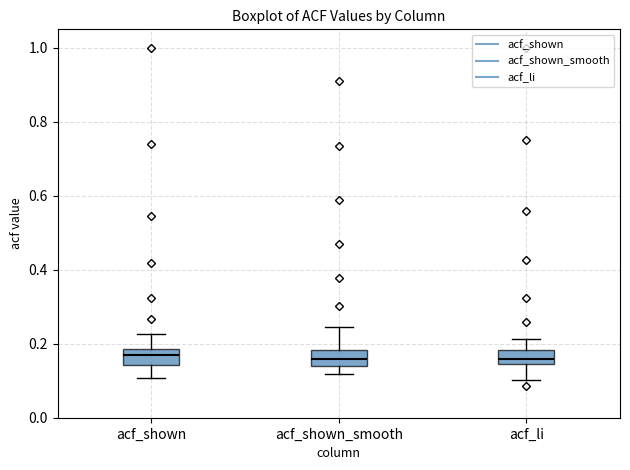

Reading left to right, transcribe this box plot: for each box, give where its median line is, the range the box spans, and where its two whiskers end, as read against the y-axis. The values are not printed on the chart, so give them approximately, as read against the axis.

acf_shown: median 0.18 (just below the box's upper edge), box 0.14 to 0.18, whiskers 0.10 to 0.22
acf_shown_smooth: median 0.16, box 0.14 to 0.18, whiskers 0.12 to 0.24
acf_li: median 0.16, box 0.14 to 0.18, whiskers 0.10 to 0.22